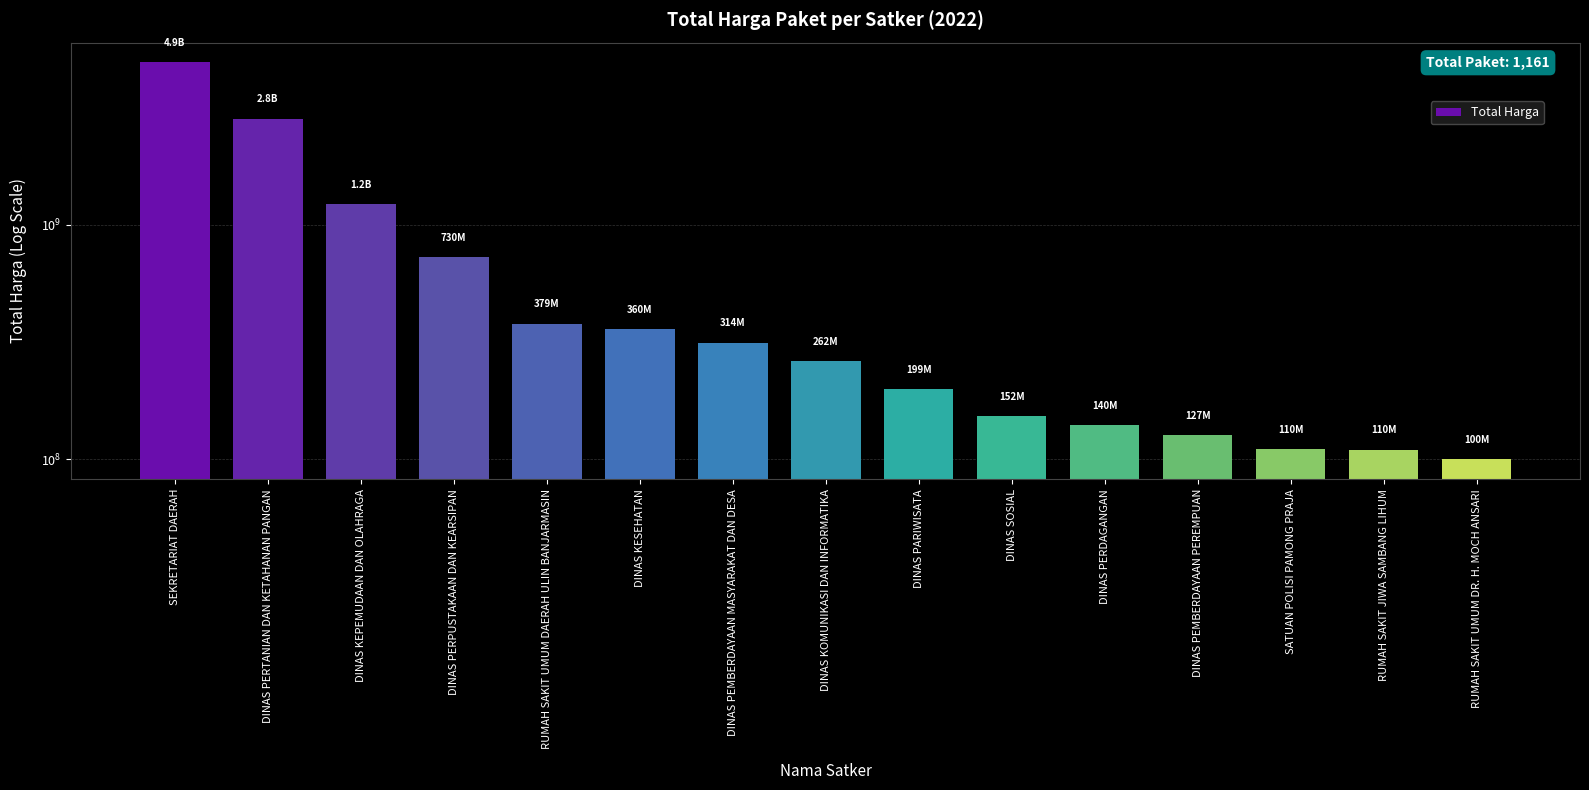

Where is the data nearest to the value 2503076390?

DINAS PERTANIAN DAN KETAHANAN PANGAN